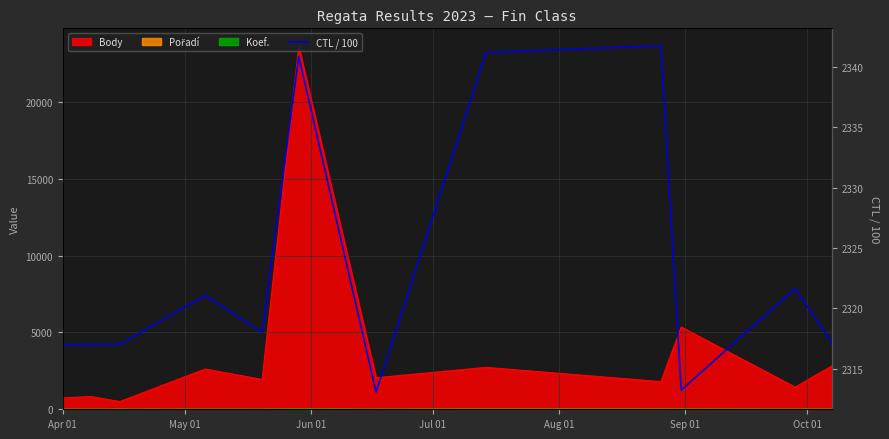

How many points are higher than both their immediate neighbors (excluding endpoints)?

4